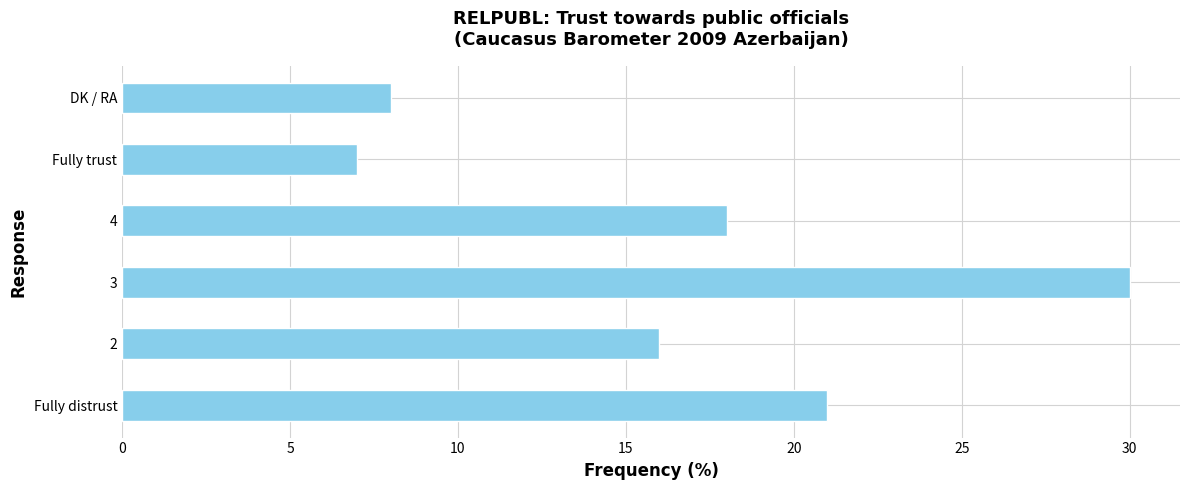

What is the maximum value shown in the chart?

30